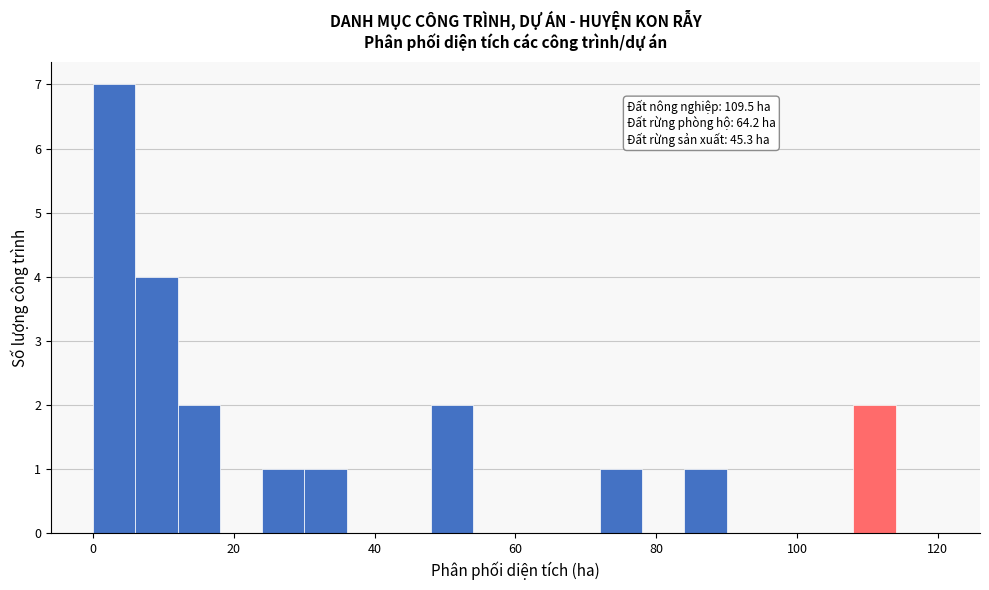

Around what value on the x-axis is the tallest bar? Give the approximate position of its centre, as read against the axis.

4